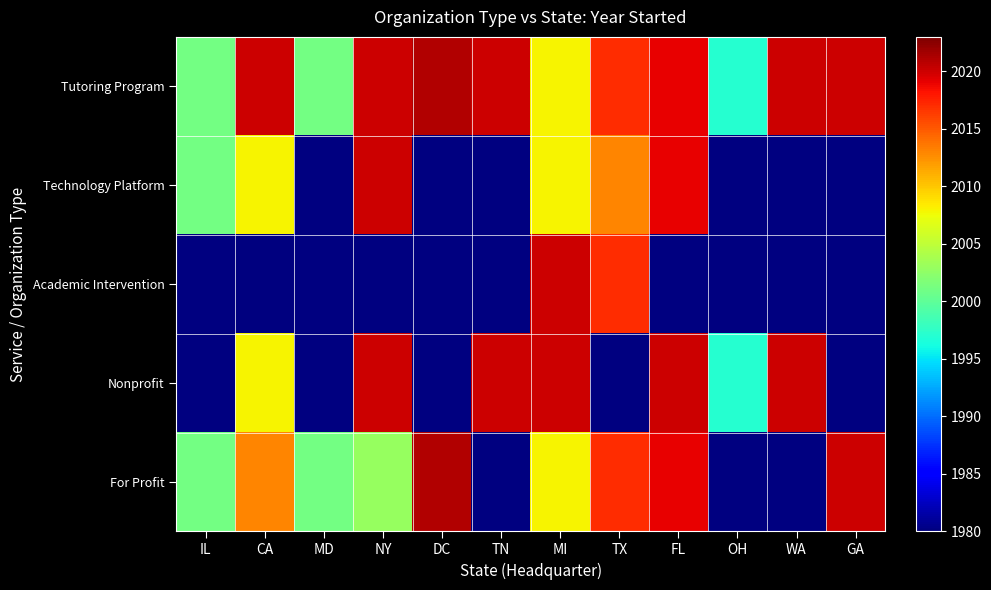

What is the spread (max minus min) of values at MD?

2001